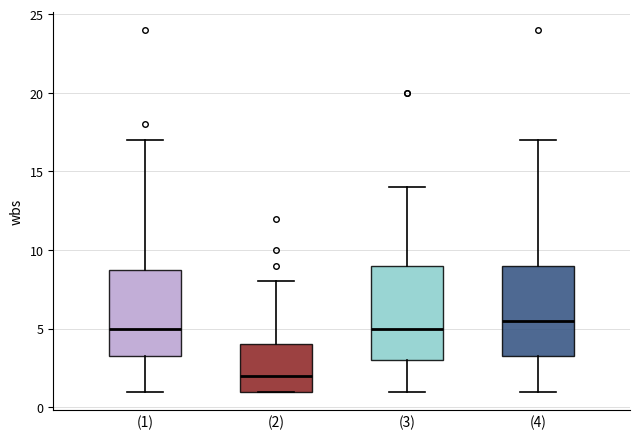

Reading left to right, transcribe this box plot: for each box, give where its median line is, the range the box spans, and where its two whiskers end, as read against the y-axis. The values are not printed on the chart, so give them approximately, as read against the axis.

(1): median 5.0, box 3.5 to 9.0, whiskers 1.0 to 17.0
(2): median 2.0, box 1.0 to 4.0, whiskers 1.0 to 8.0
(3): median 5.0, box 3.0 to 9.0, whiskers 1.0 to 14.0
(4): median 5.5, box 3.5 to 9.0, whiskers 1.0 to 17.0